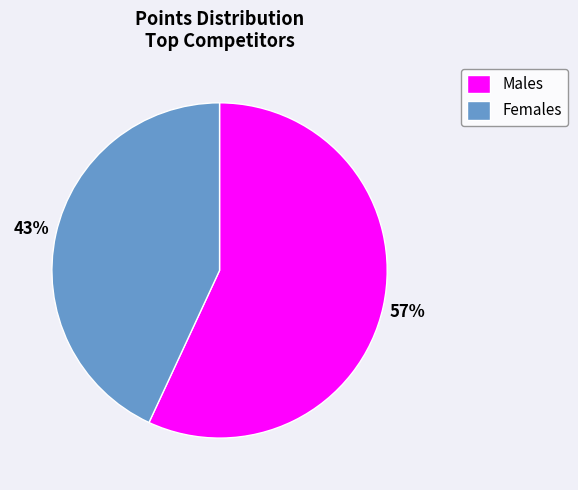

The Females slice represents 43% of the pie. True or false?

True